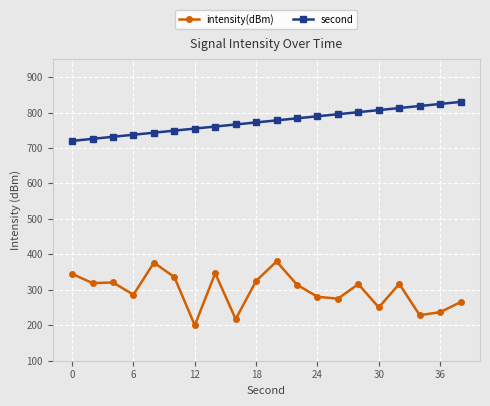

List the series in order of their overall mean, highest first.

second, intensity(dBm)